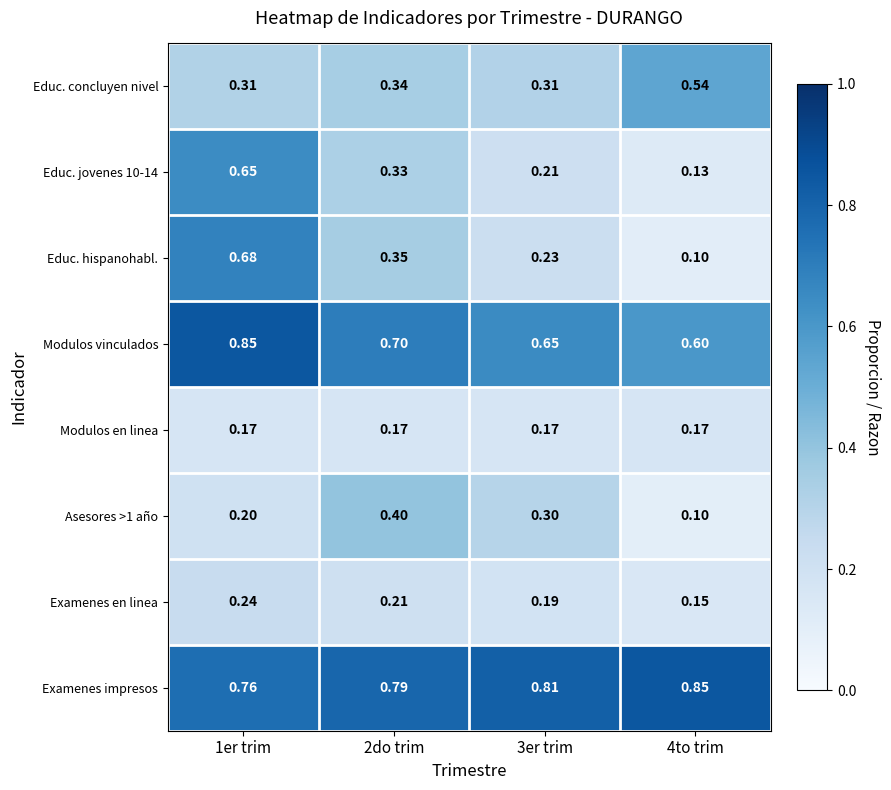

Which series has the largest range (max minus min)?

Educ. hispanohabl.